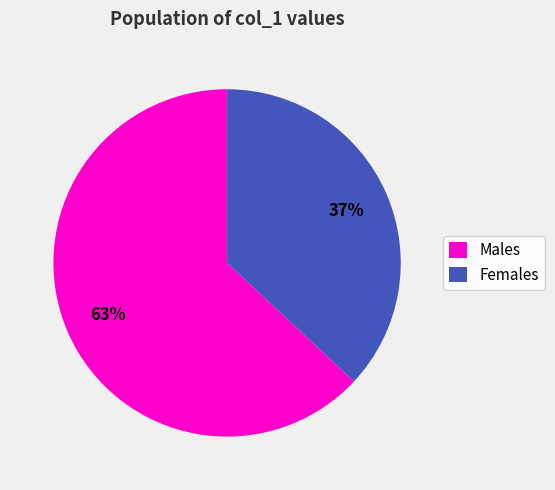

What percentage is the Females slice, to the nearest percent?

37%